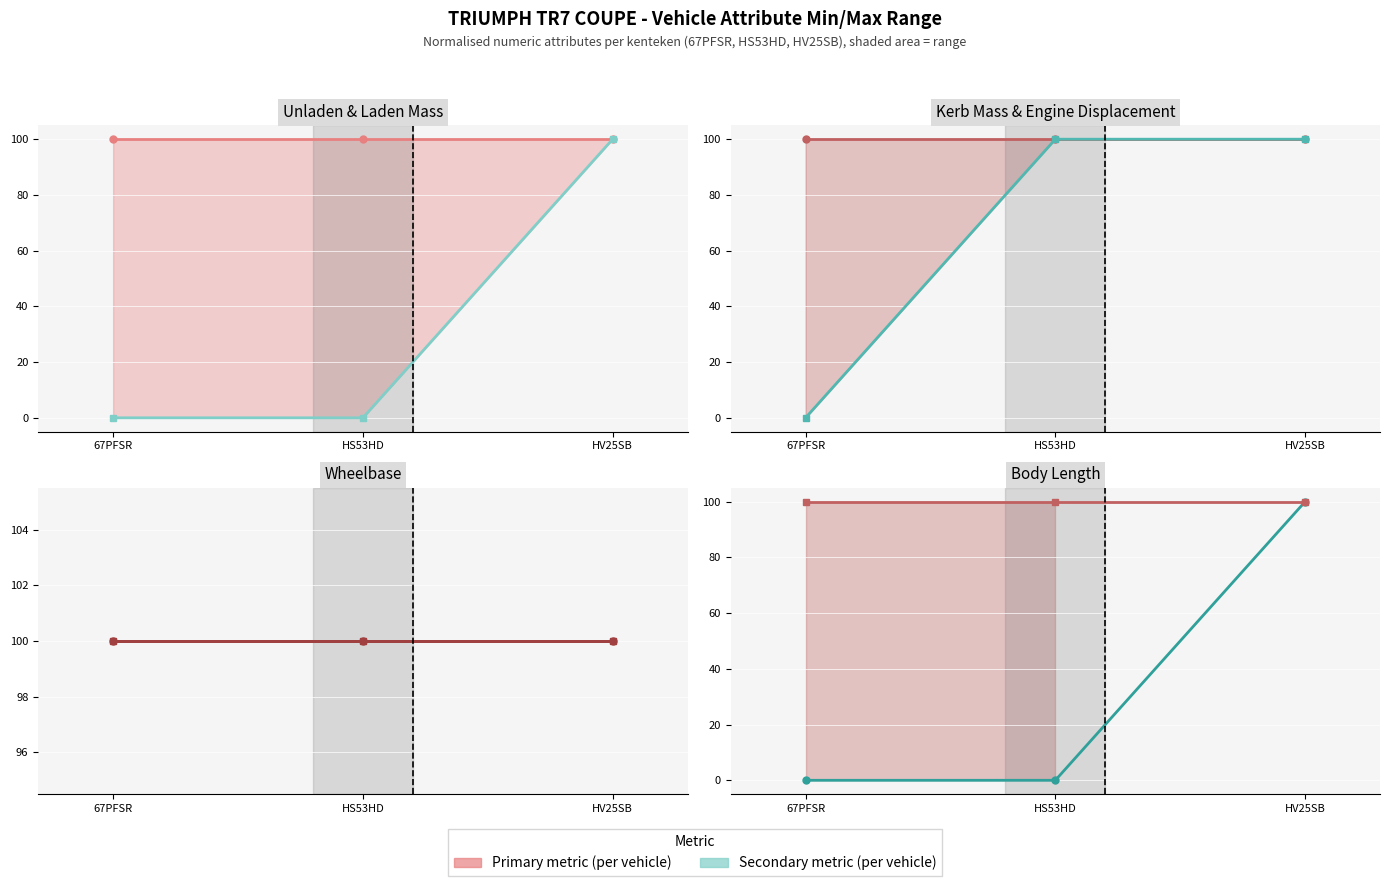

How many values in the cilinderinhoud series are below 100?

1